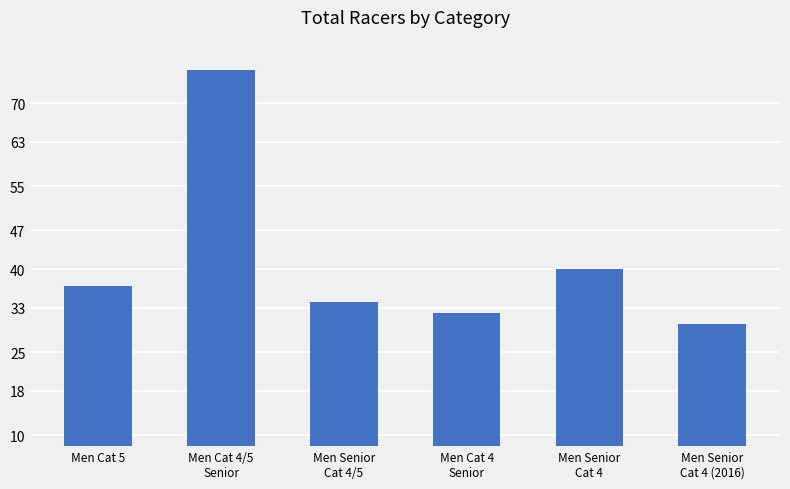

What is the maximum value shown in the chart?

76